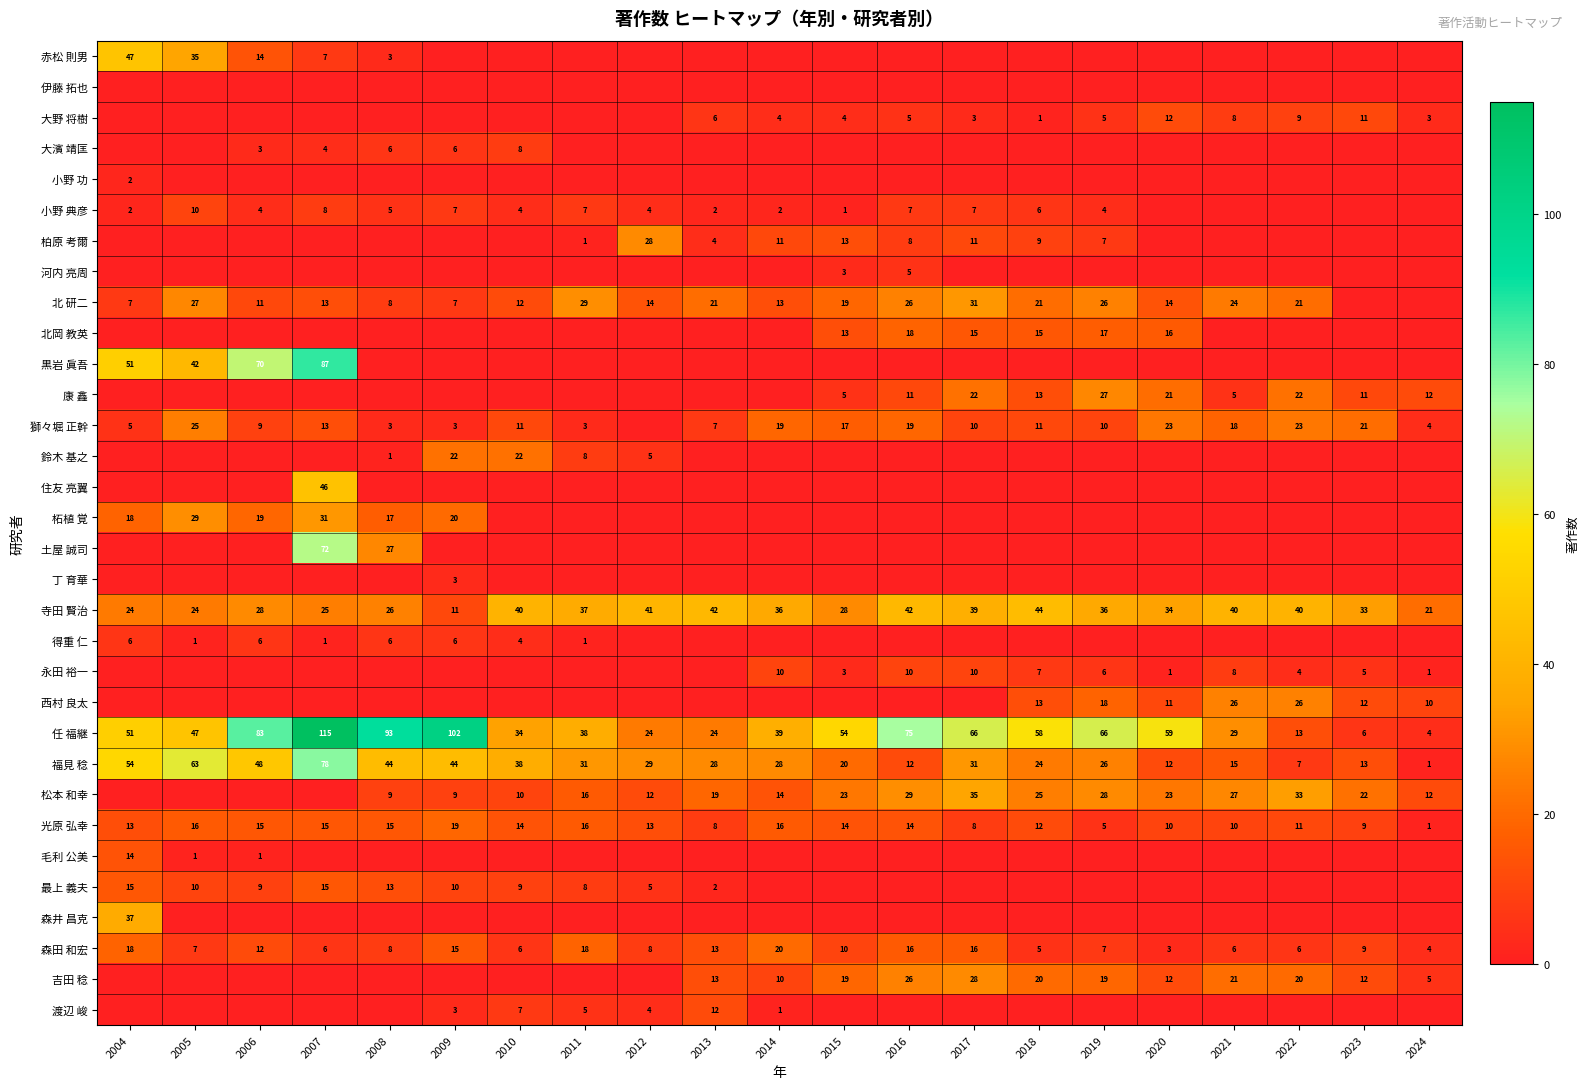

What is the sum of all 光原 弘幸 values?

254